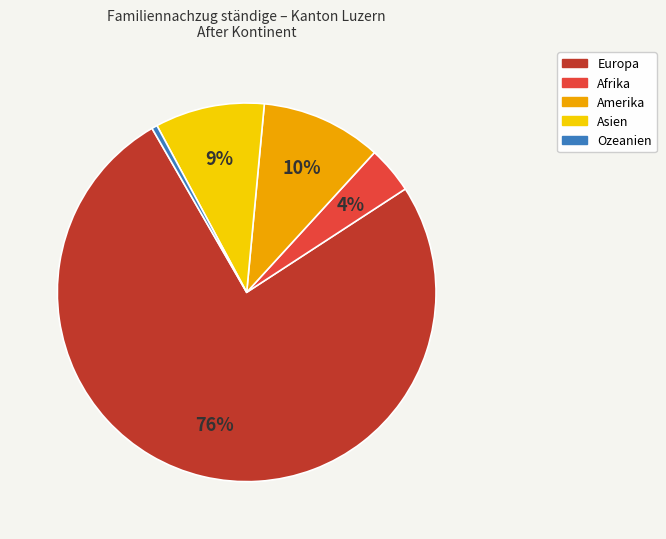

The Asien slice represents 4% of the pie. True or false?

False